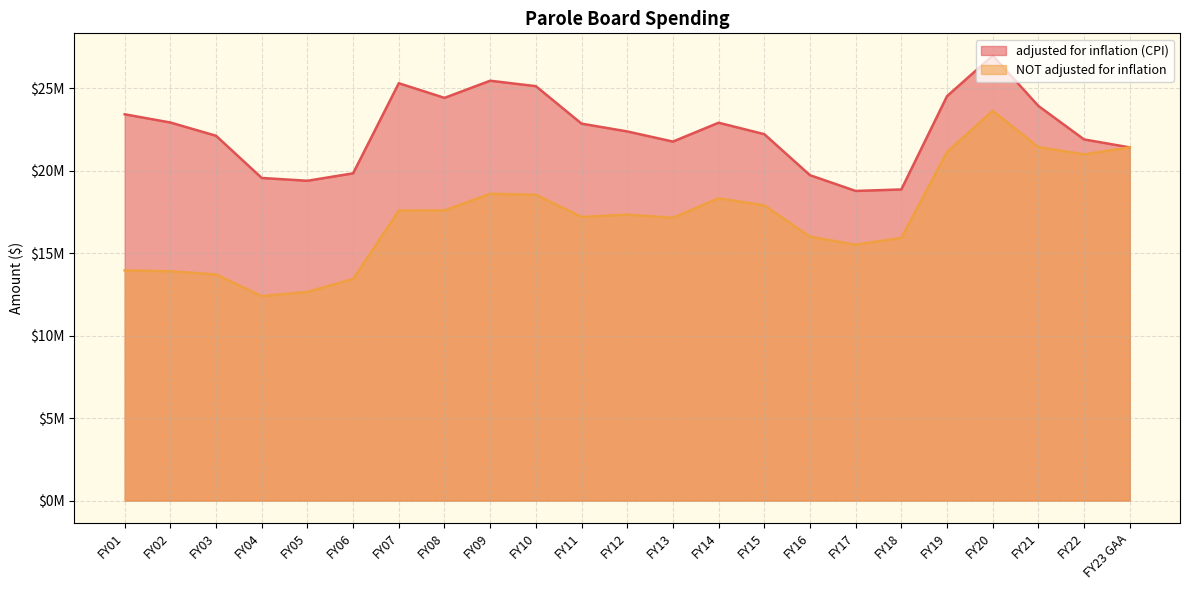

The value of NOT adjusted for inflation at FY17 is 15508501. True or false?

True